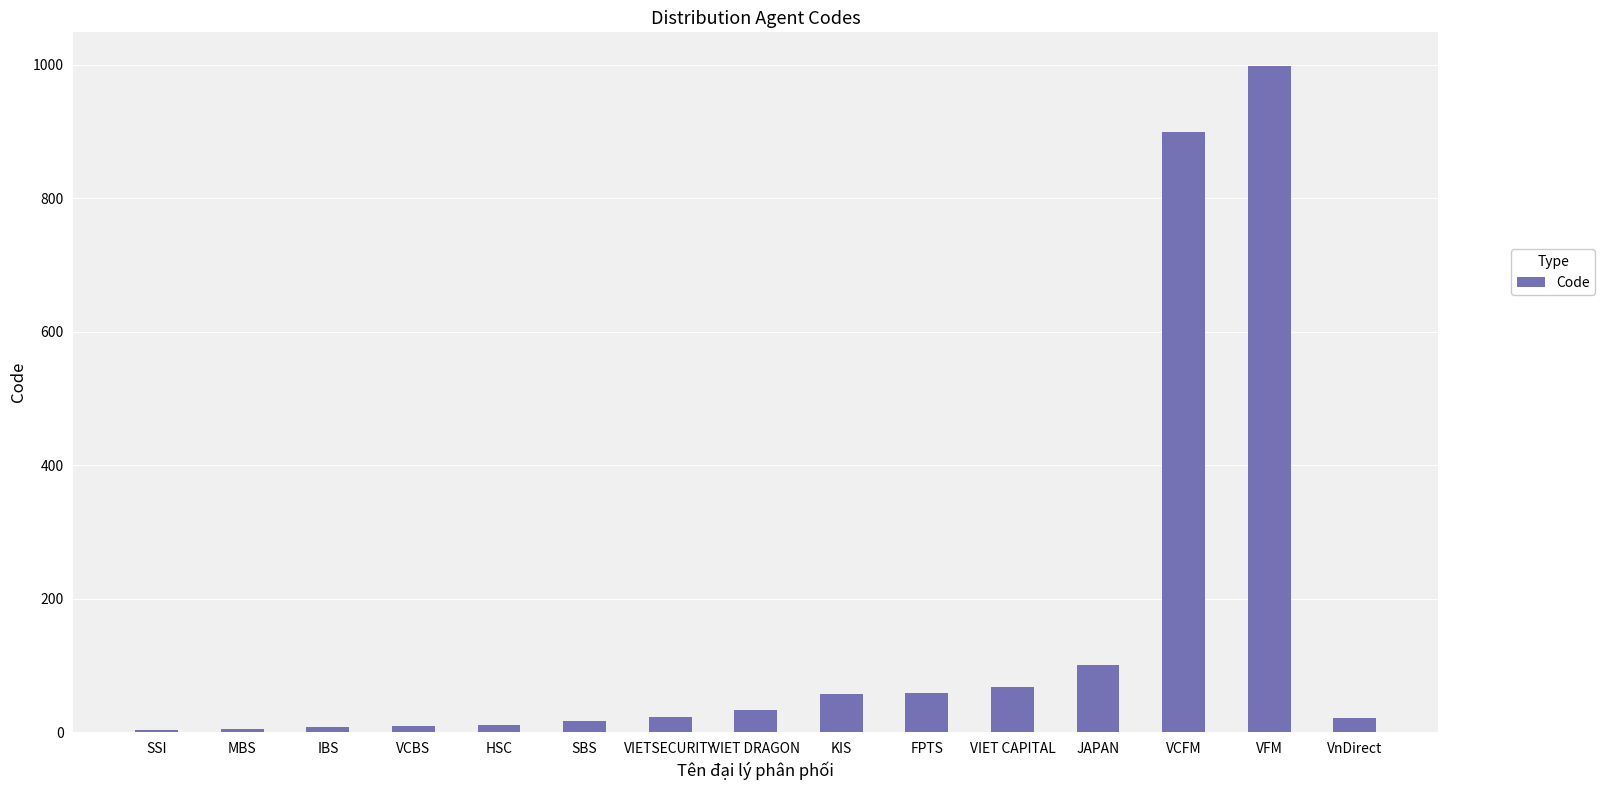

What is the change in value from VIETSECURITY to VIET CAPITAL?

+45